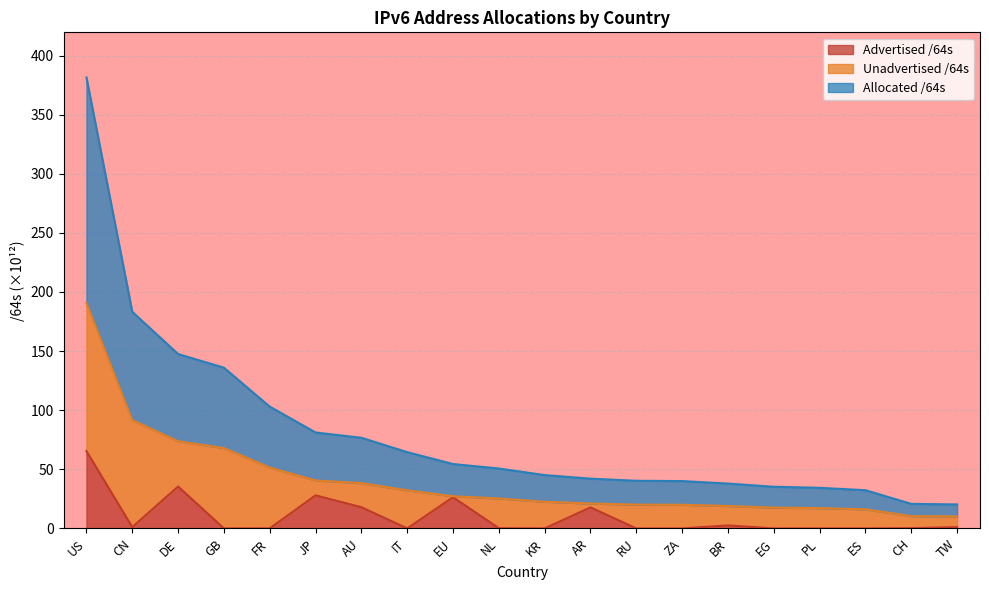

At which category is the sum across all series the highest?

US